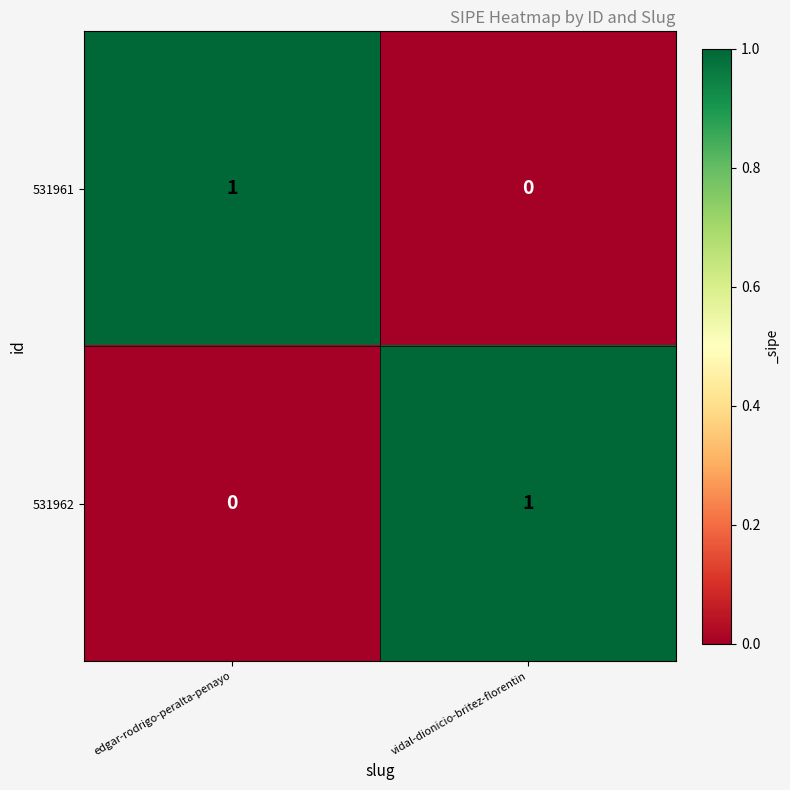

Is it true that 531961 equals 0 at vidal-dionicio-britez-florentin?

True